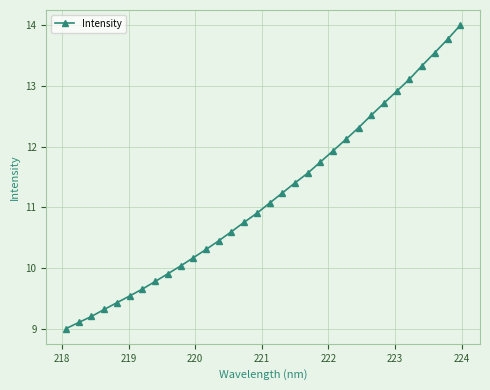

What is the maximum value shown in the chart?

14.0